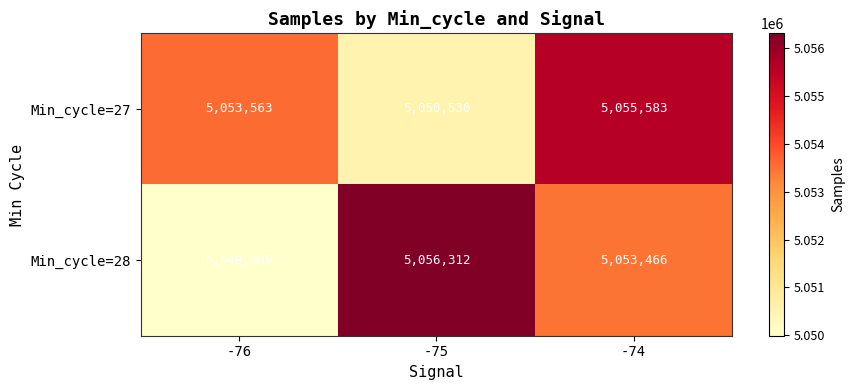

What is the difference between the maximum and minimum values in the Min_cycle=27 series?

5053